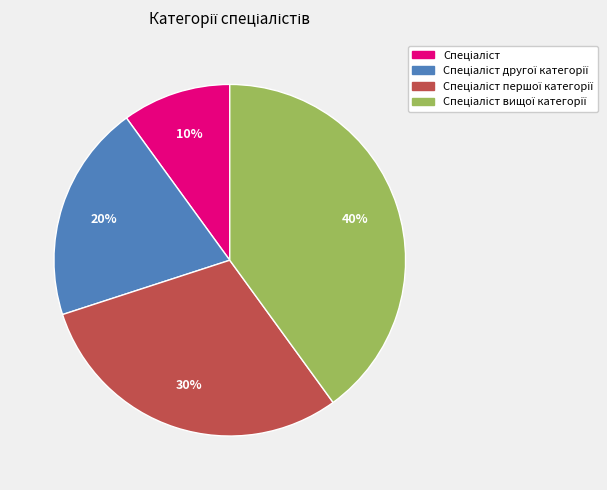

Is there a majority slice in this chart?

No